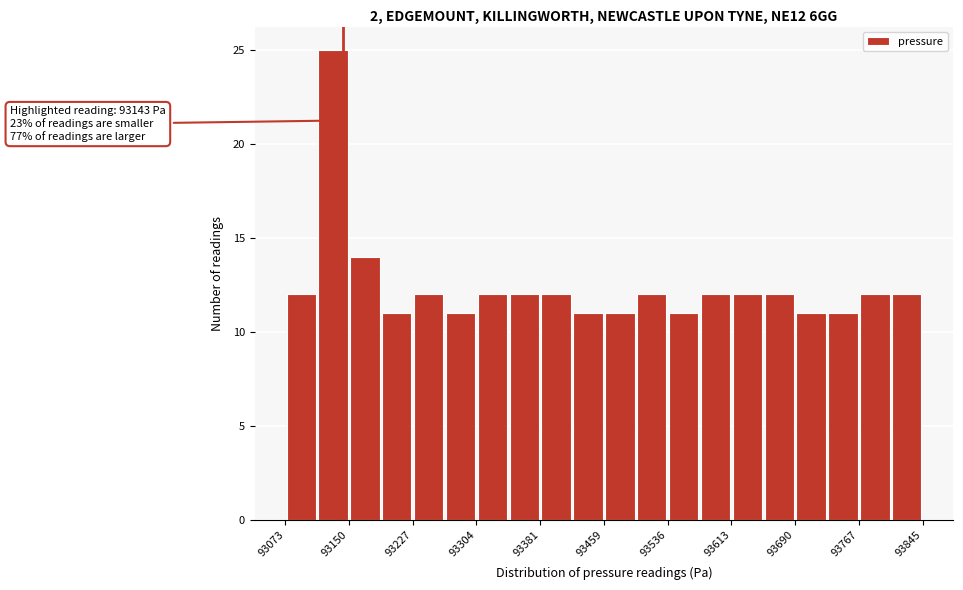

Read against the x-axis, roughly where is the centre of the tallest bar?

93130